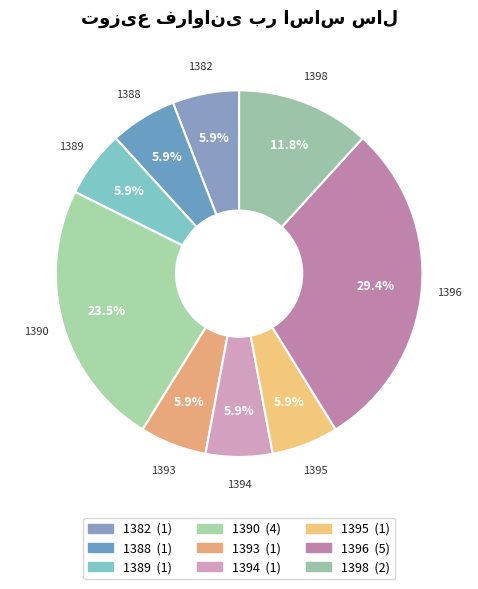

Which category has the biggest portion of the pie?

1396